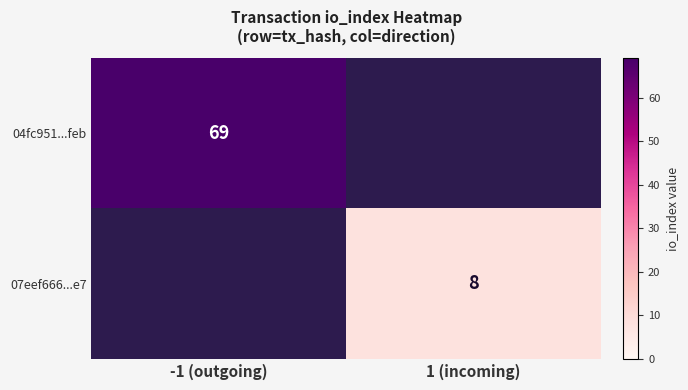

The value of 04fc951...feb at -1 (outgoing) is 124. True or false?

False